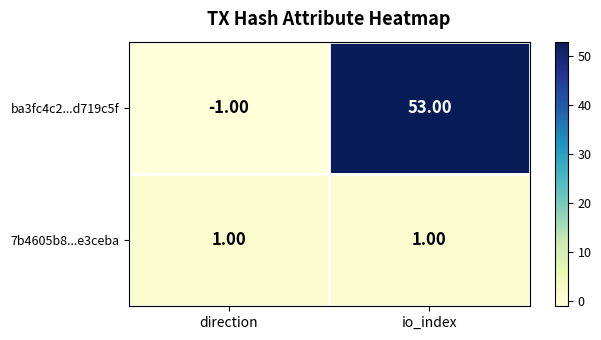

Which category has the lowest value across all series?

direction